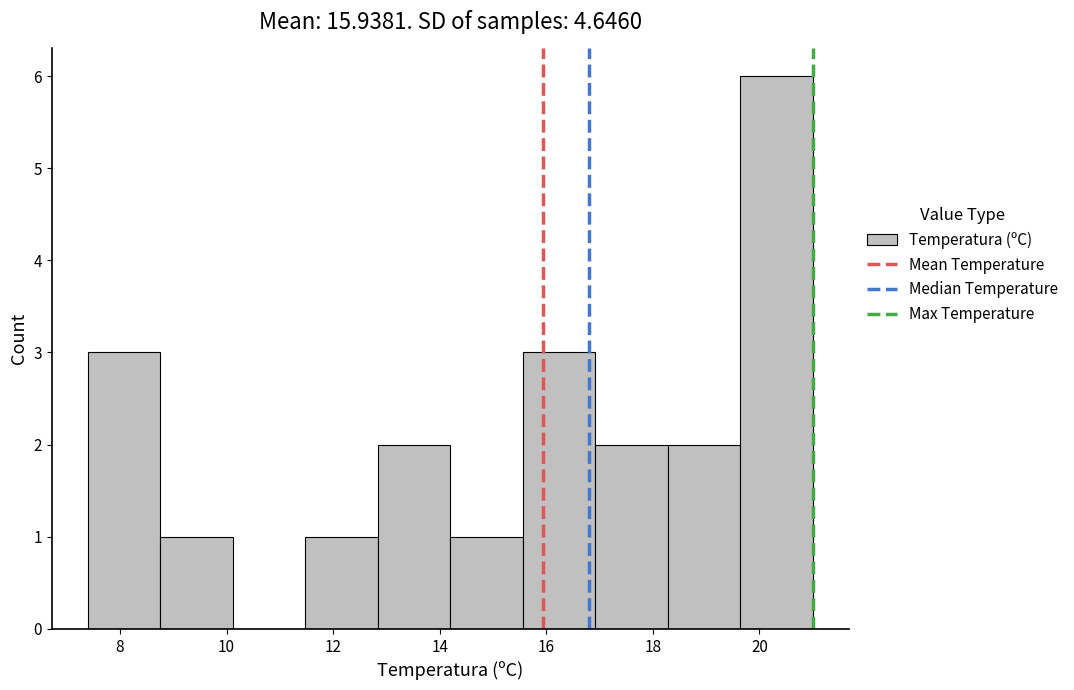

Over which range of the x-axis is the bar tallest?

19.64 to 21.00